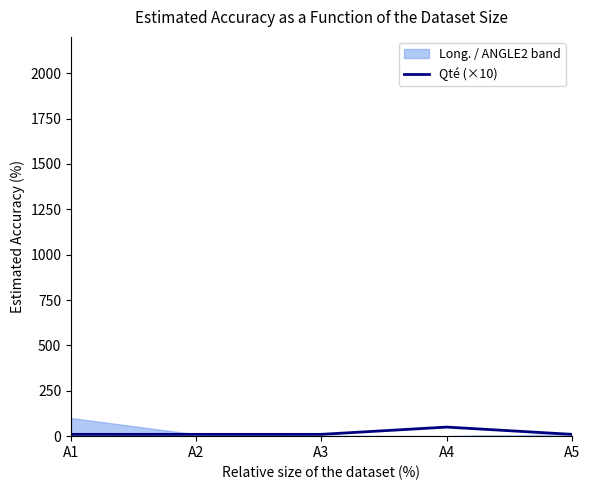

Rank the categories by value from highest to lowest.

A4, A1, A2, A3, A5